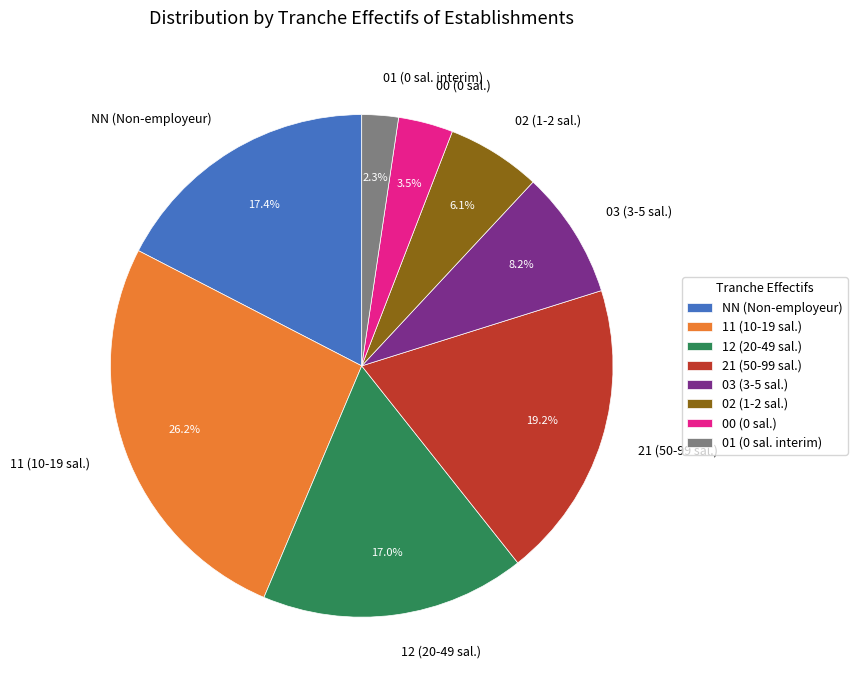

How much of the chart is everything except 12?

83.0%